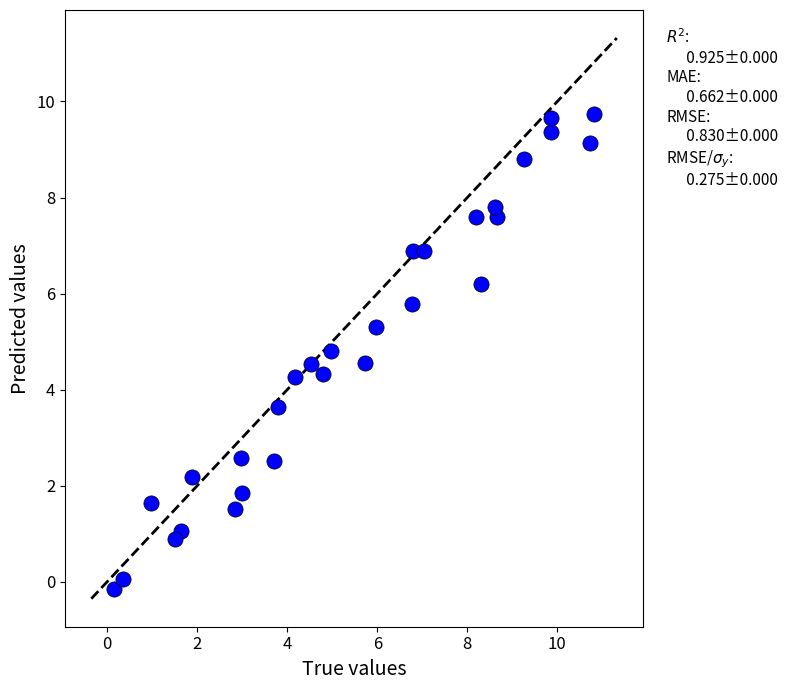

What is the range of X values (max minus min)?

10.7